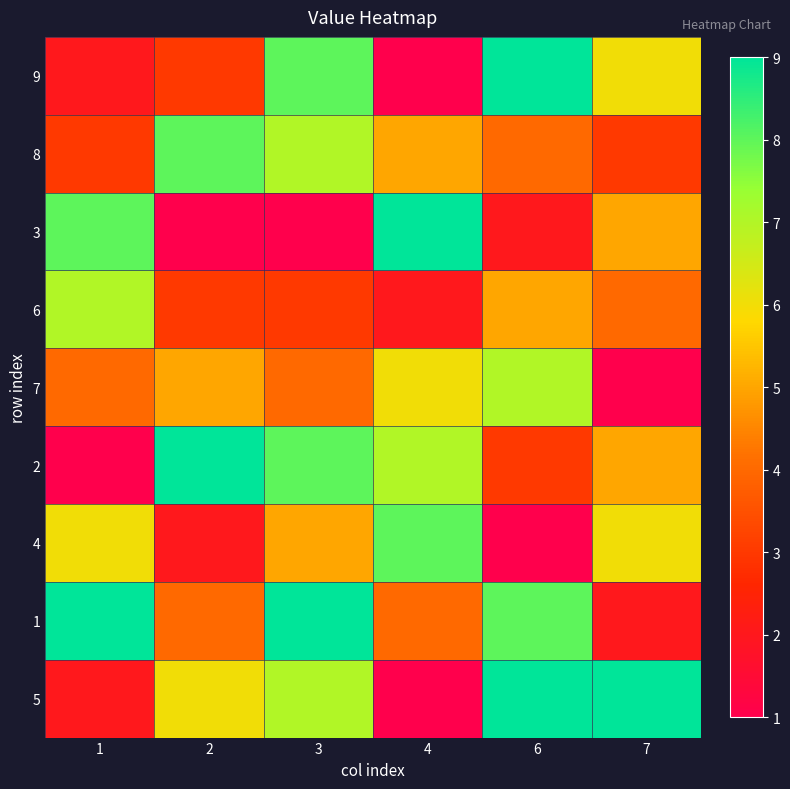

What is the difference between the highest and lowest values at 1?

8